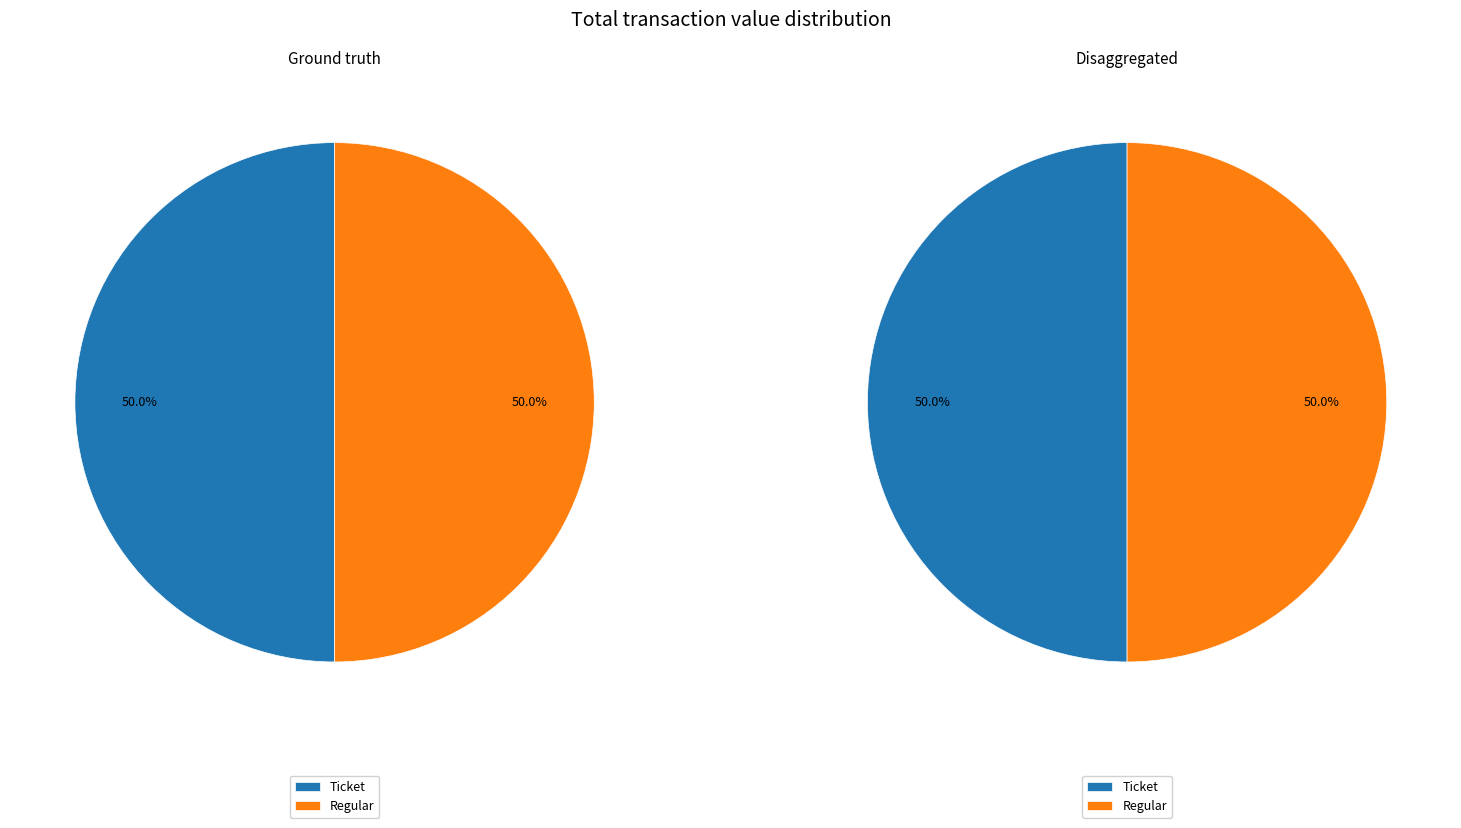

The Regular slice represents 93% of the pie. True or false?

False